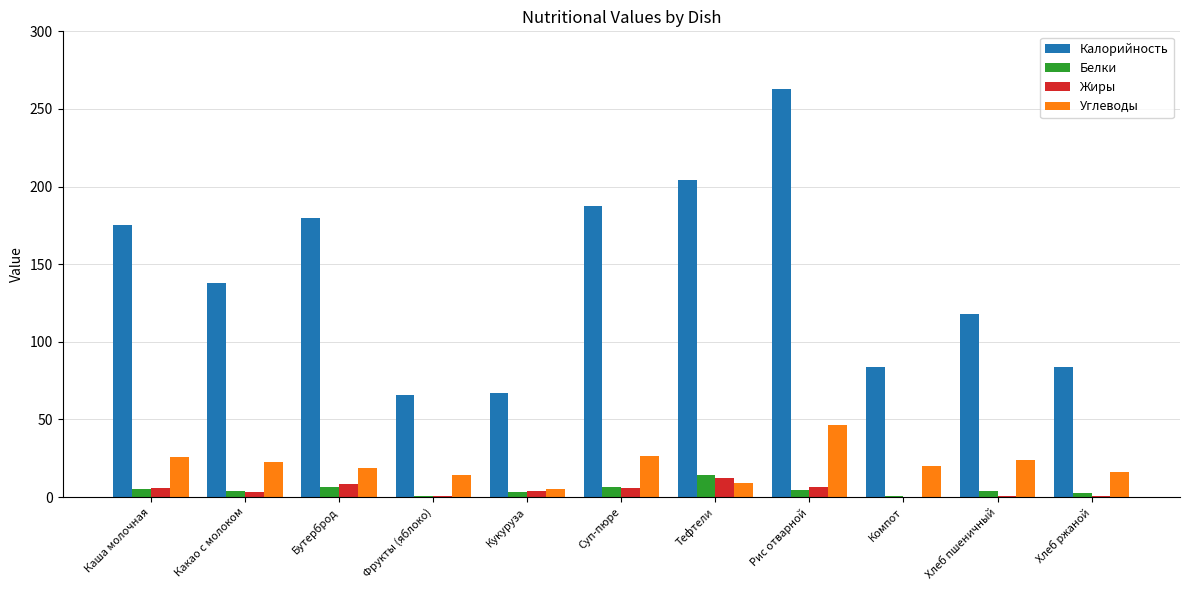

Is the value of Белки at Кукуруза greater than the value of Калорийность at Тефтели?

No